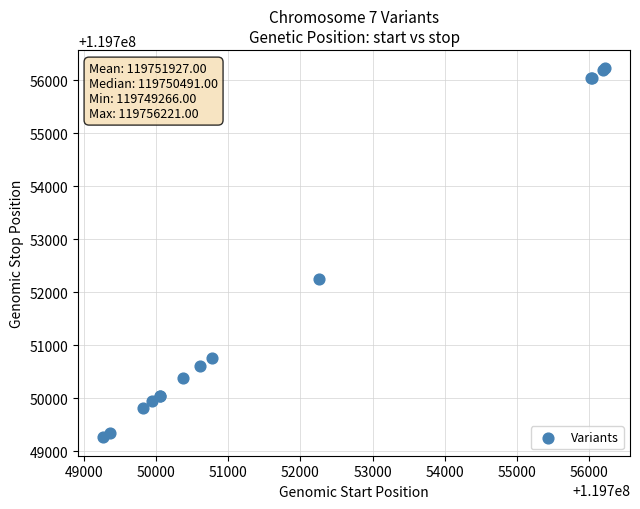

What Y value in the scatter plot is closest to 119752743?

119752253